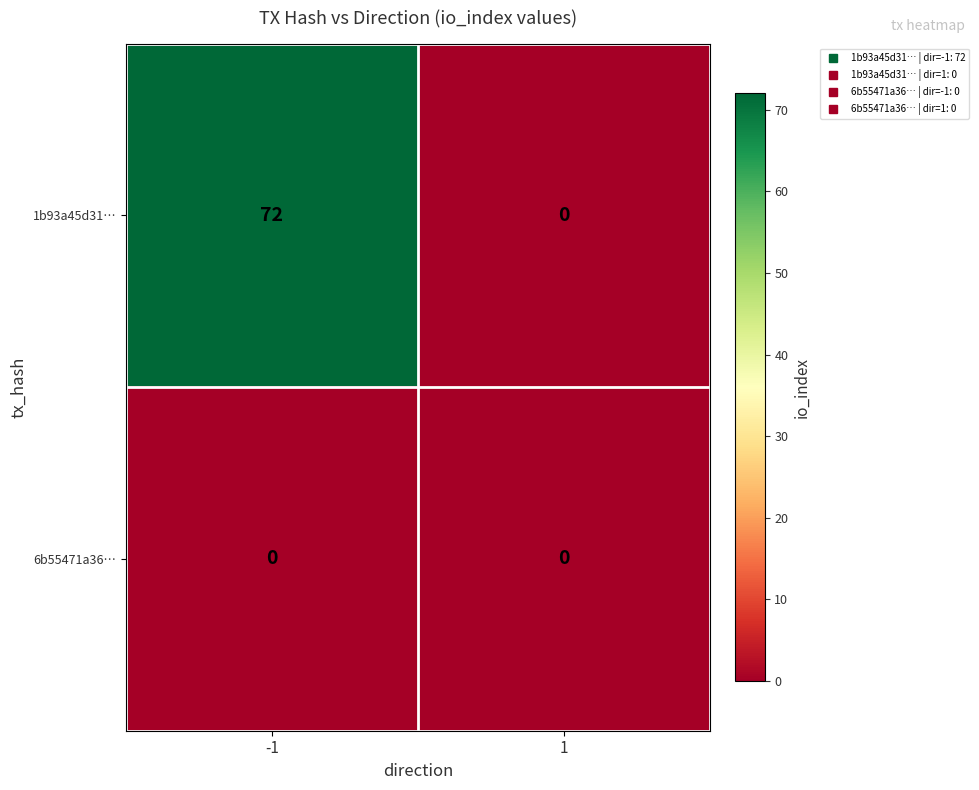

What is the highest value of the 1b93a45d31… series?

72